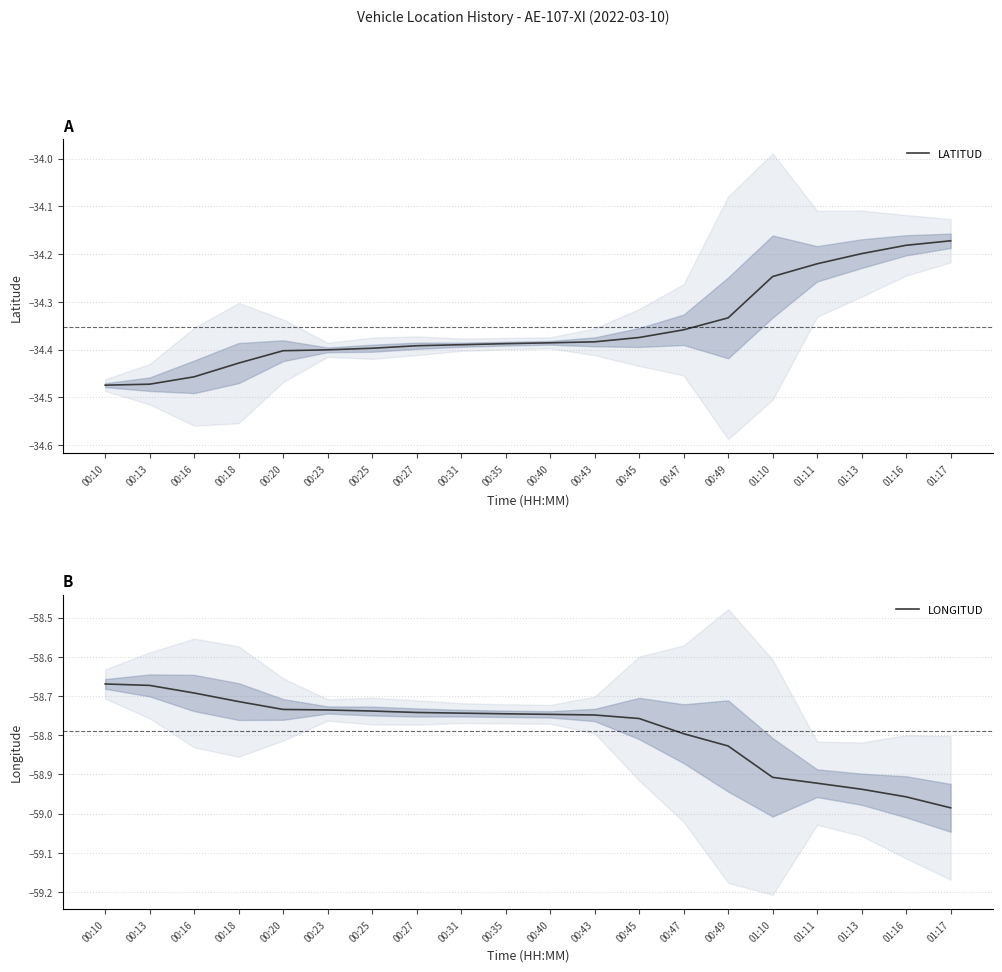

True or false: LATITUD and LONGITUD intersect in this chart.

False